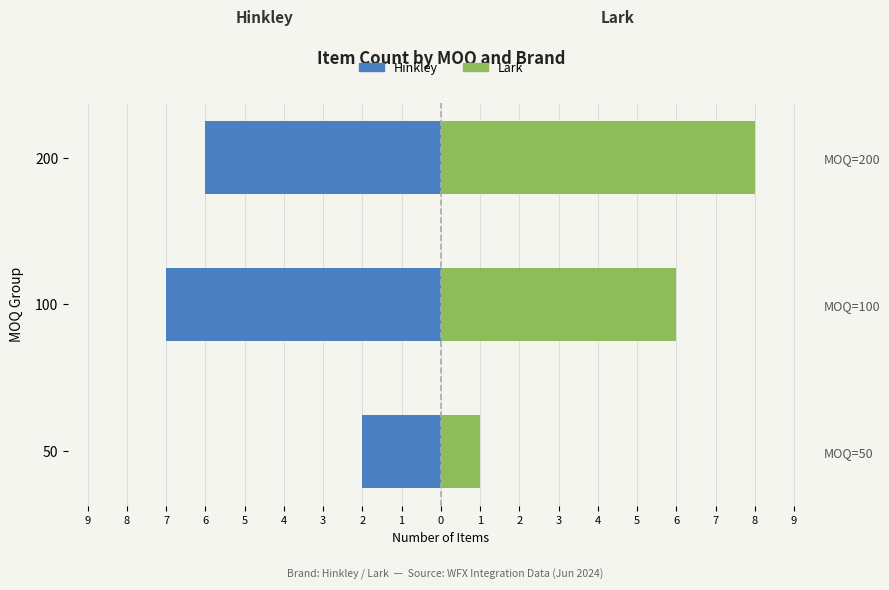

What is the total value across all series at 100?

-1